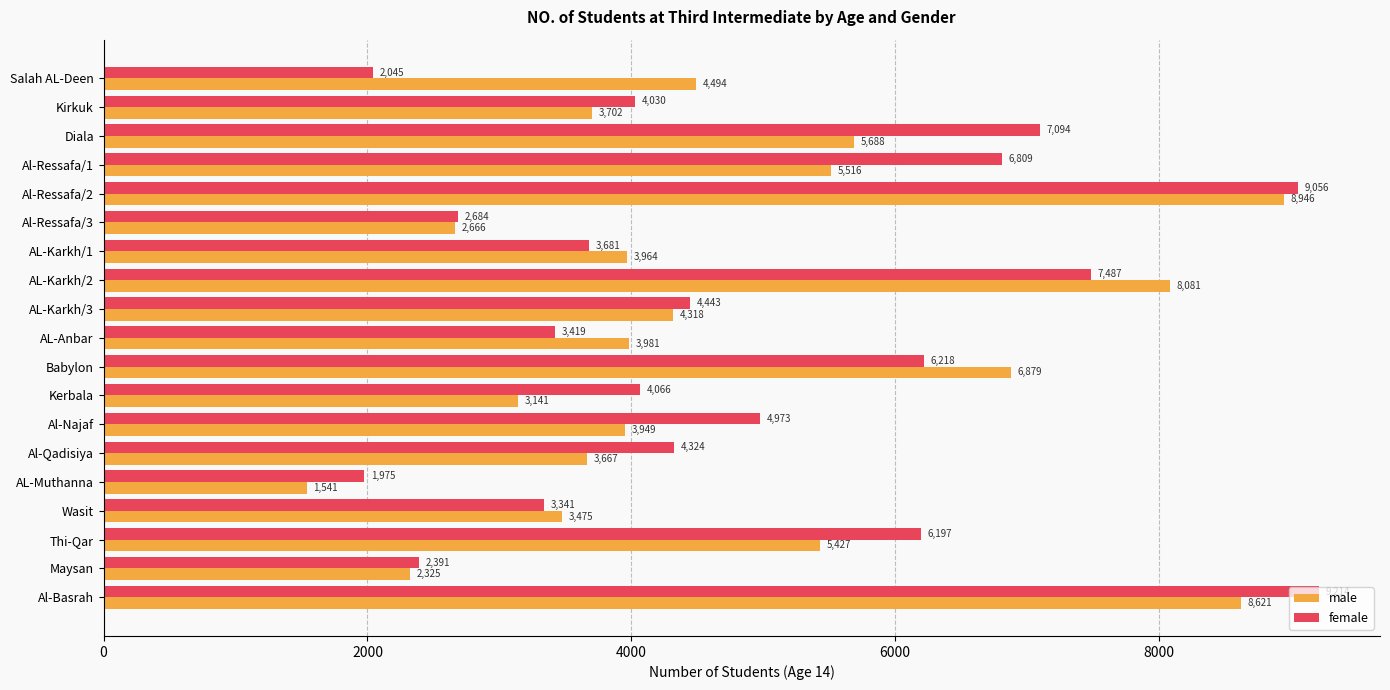

Which series changed the most between Kerbala and Al-Basrah?

male